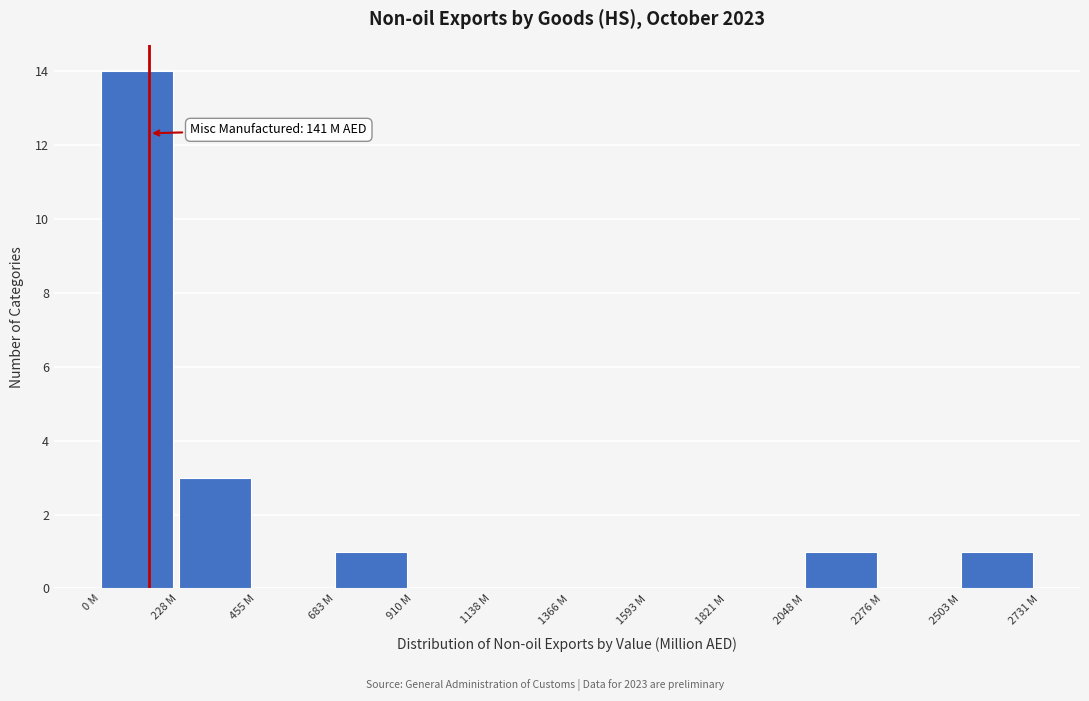

Reading right to left, extract all data points from this chart.

2503 M=1	2276 M=0	2048 M=1	1821 M=0	1593 M=0	1366 M=0	1138 M=0	910 M=0	683 M=1	455 M=0	228 M=3	0 M=14